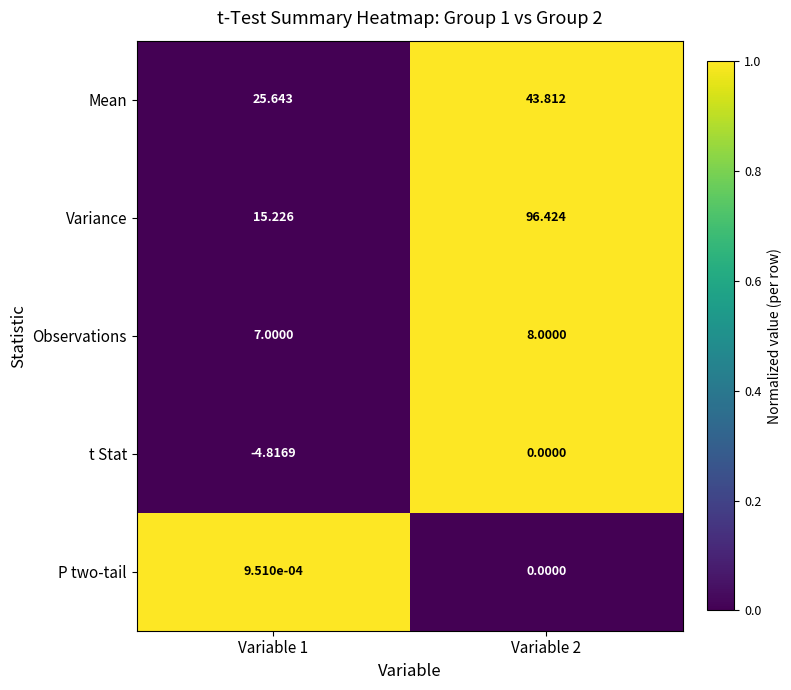

Which series has the largest range (max minus min)?

Variance